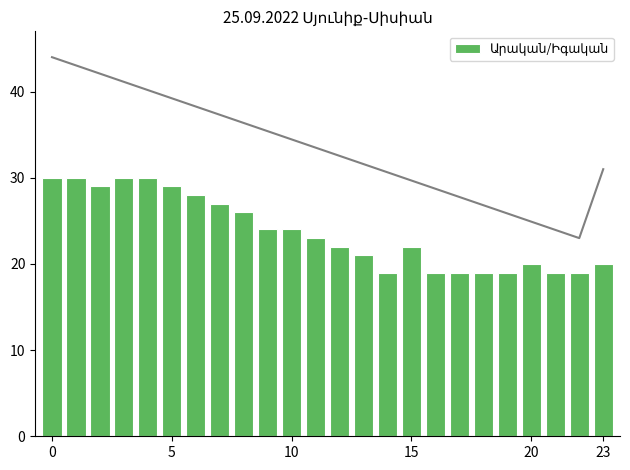

What is the sum of all values?

568